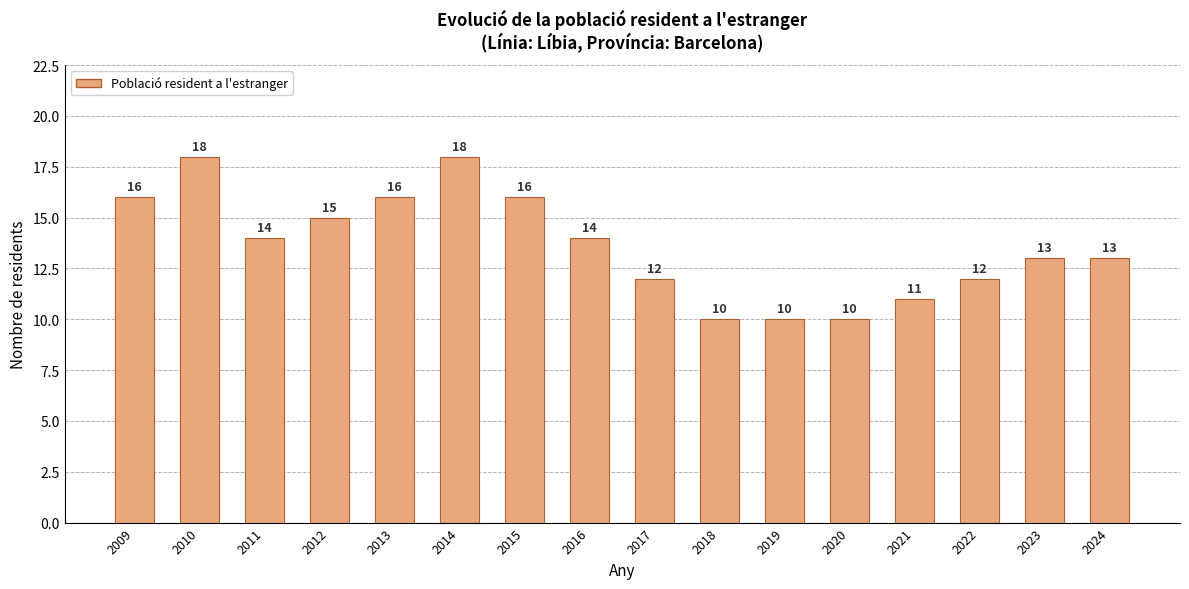

Reading left to right, transcribe all the data shown in this chart.

2009=16	2010=18	2011=14	2012=15	2013=16	2014=18	2015=16	2016=14	2017=12	2018=10	2019=10	2020=10	2021=11	2022=12	2023=13	2024=13